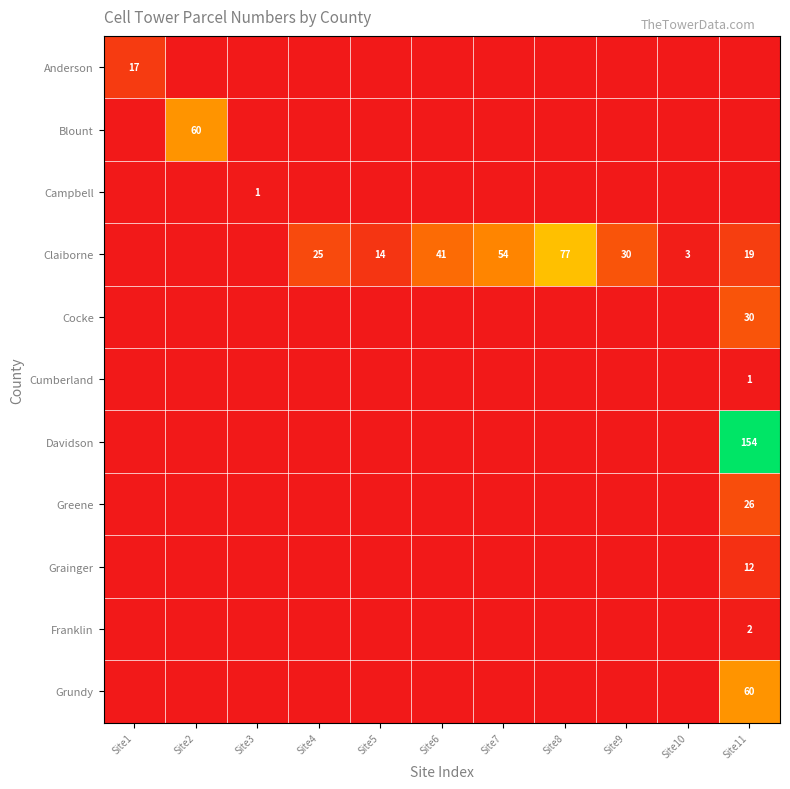

What is the spread (max minus min) of values at Site5?

14